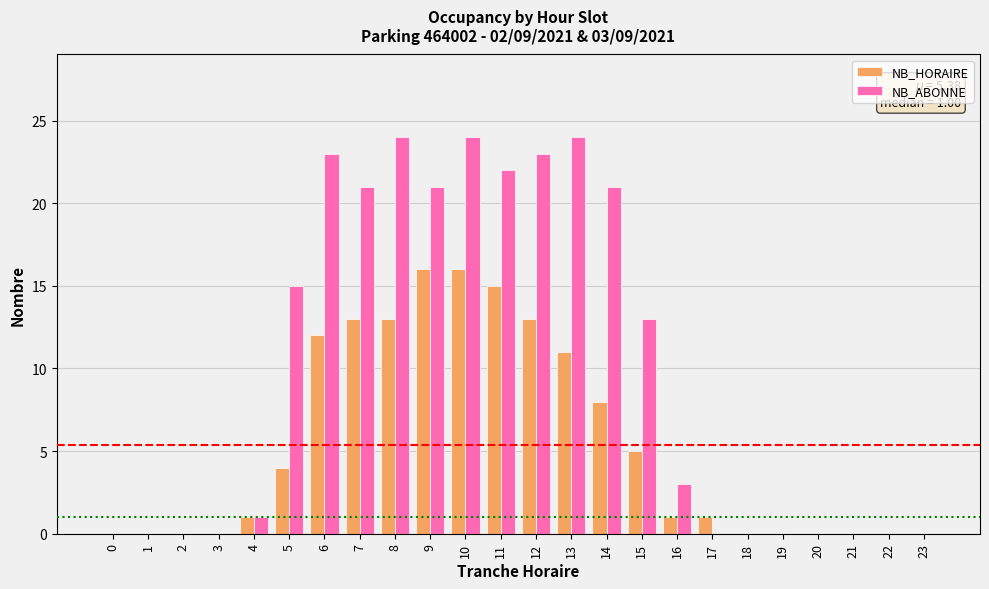

Reading right to left, list all the values displayed in this chart.

NB_HORAIRE: 0	0	0	0	0	0	1	1	5	8	11	13	15	16	16	13	13	12	4	1	0	0	0	0
NB_ABONNE: 0	0	0	0	0	0	0	3	13	21	24	23	22	24	21	24	21	23	15	1	0	0	0	0